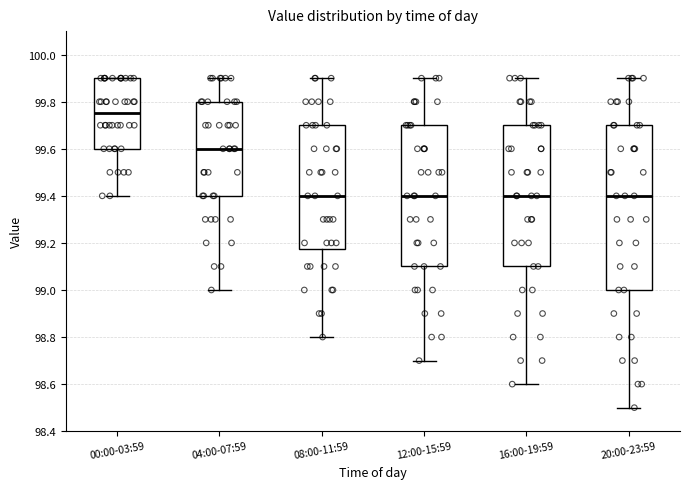

Which box is the tallest, from its lower edge to its upper edge?

20:00-23:59